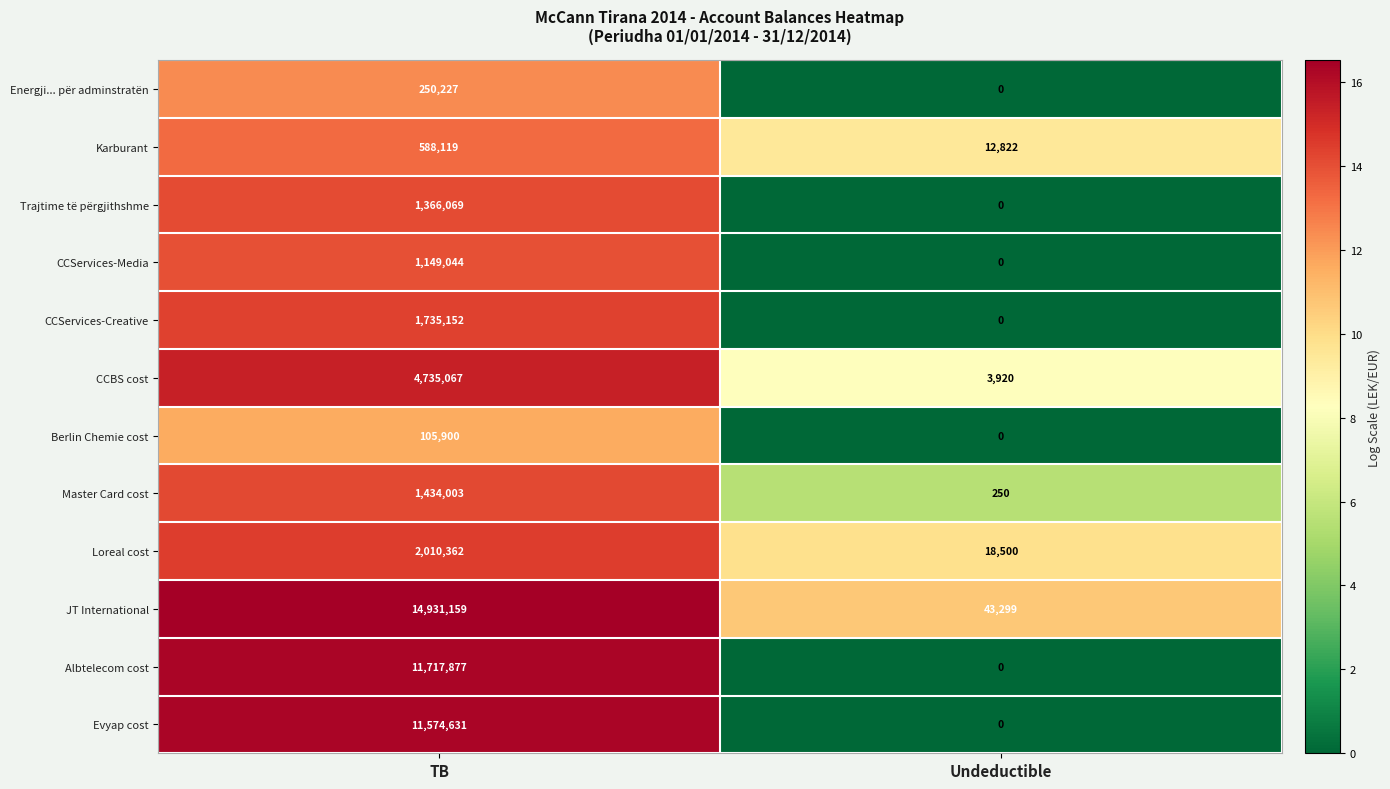

Is the value of Evyap cost at Undeductible greater than the value of JT International at Undeductible?

No